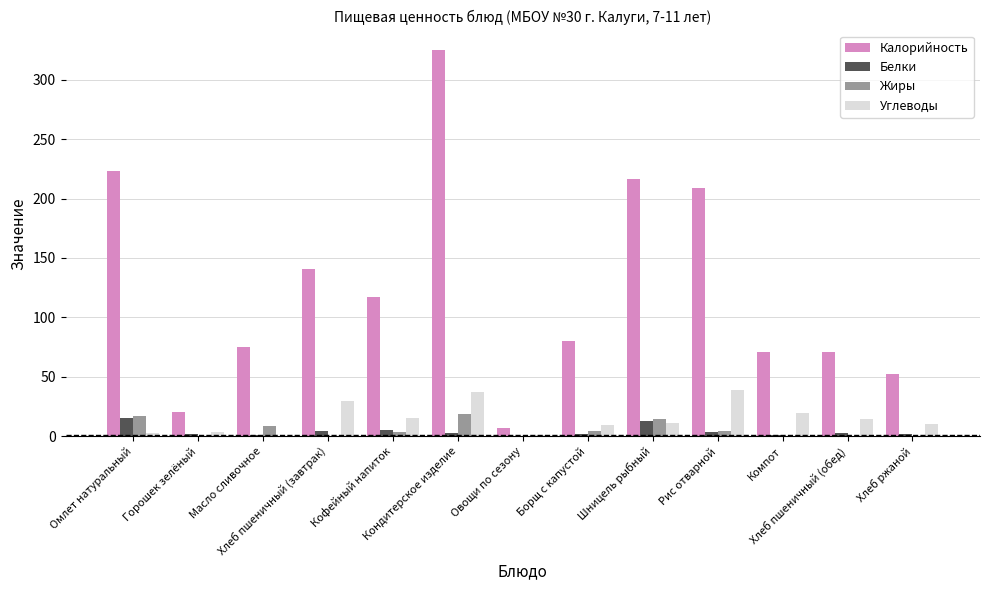

What is the maximum value for Жиры?

18.4